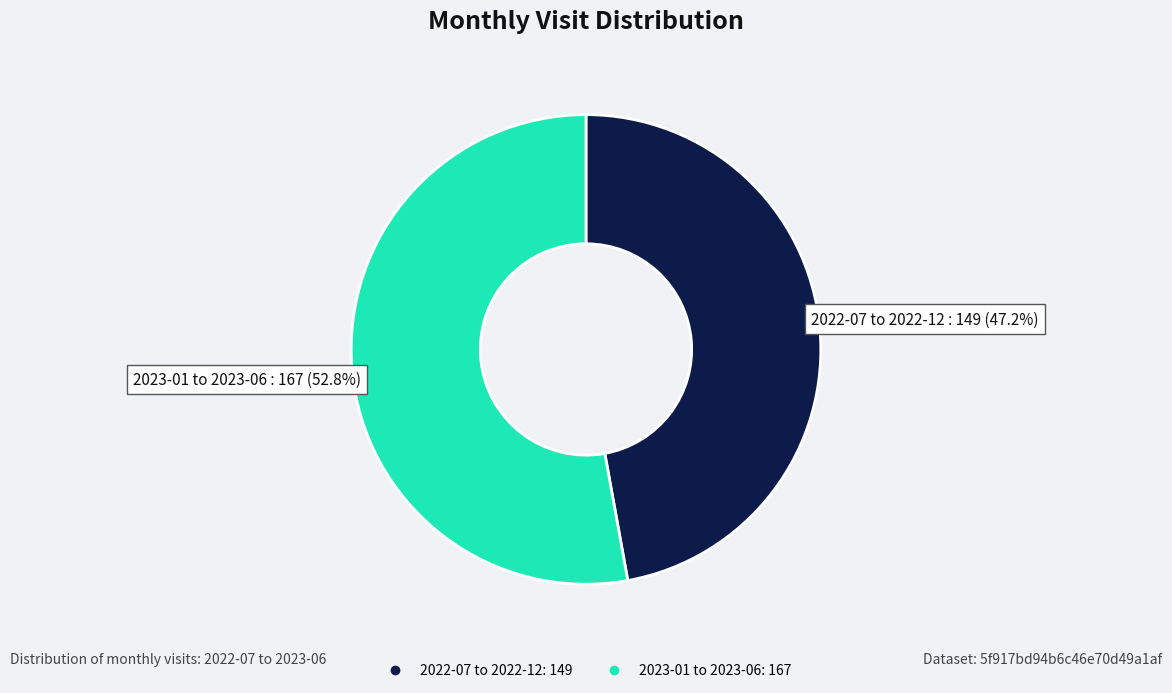

Is there a majority slice in this chart?

Yes